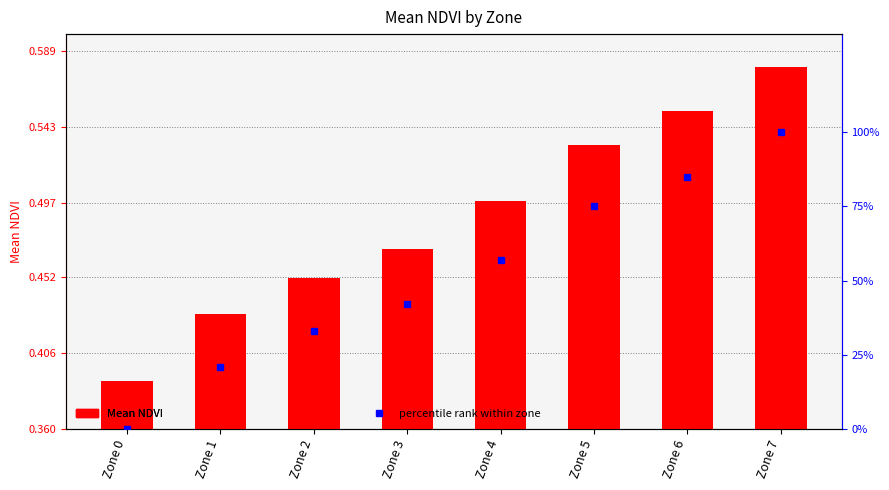

What is the value of the percentile rank within zone bar at the 4th from the left?

42.0